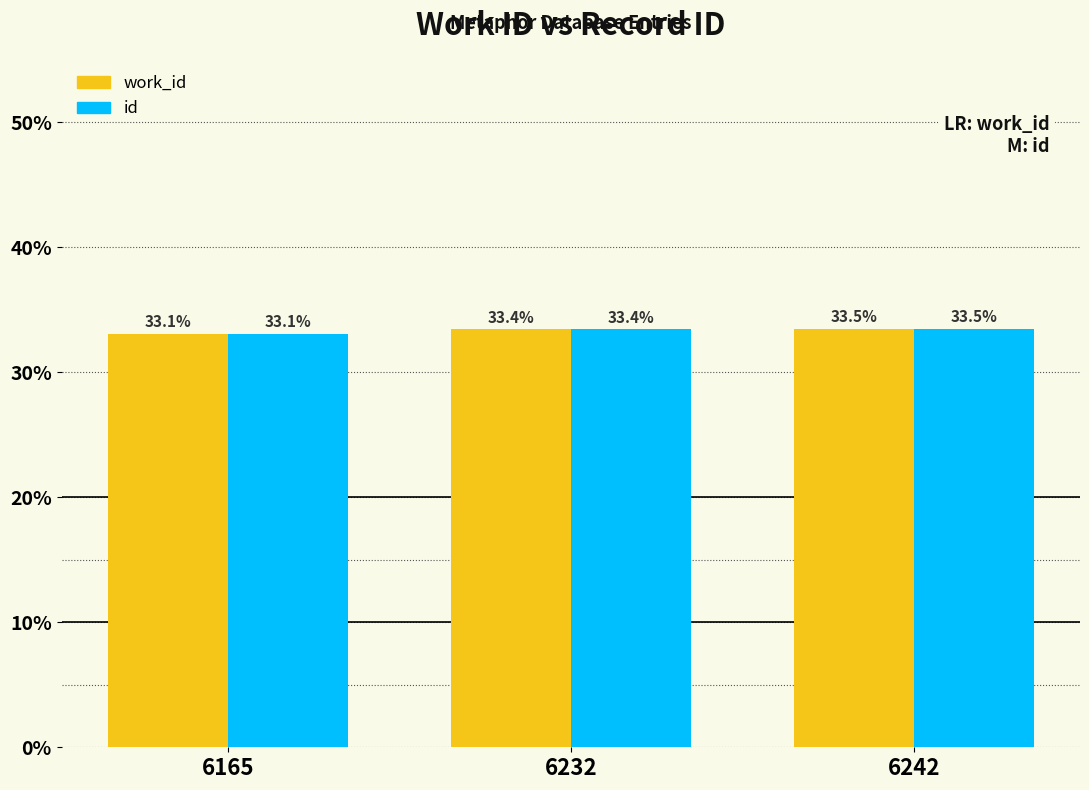

Which label corresponds to the smallest value in the chart?

6165